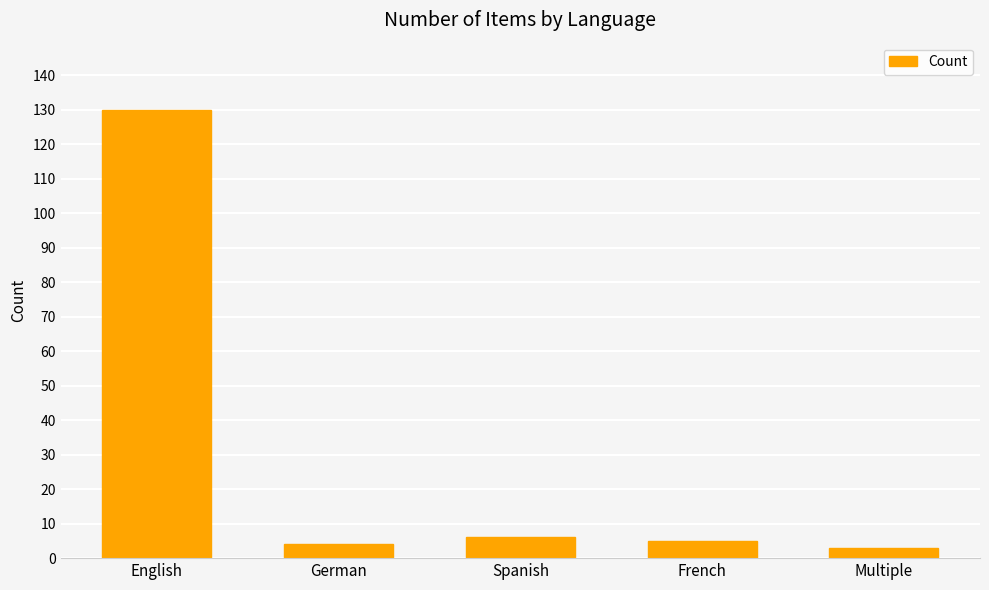

At which label does the data first exceed 5?

English